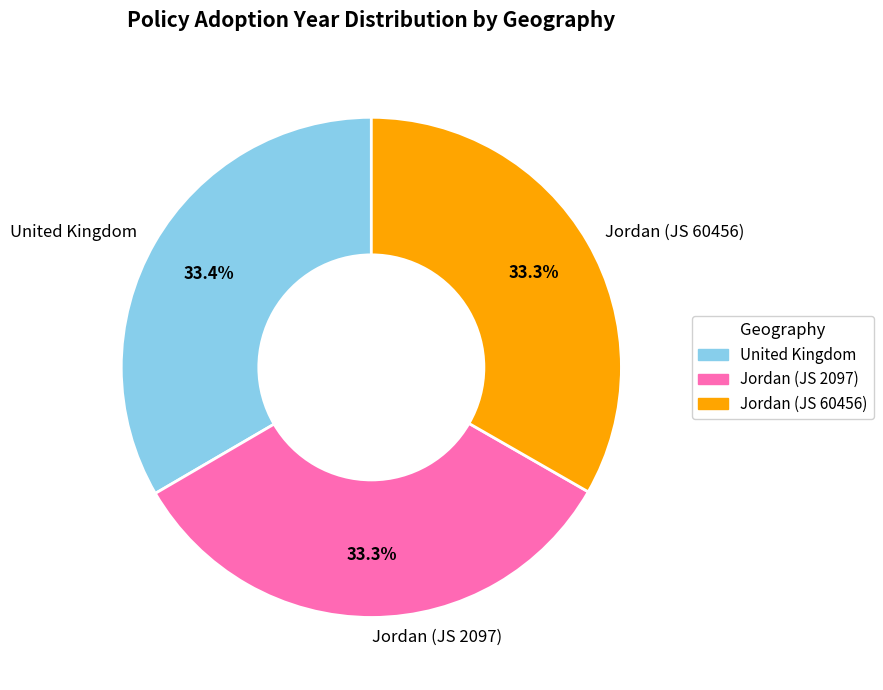

What is the ratio of the value at United Kingdom to the value at Jordan (JS 60456)?

1.0